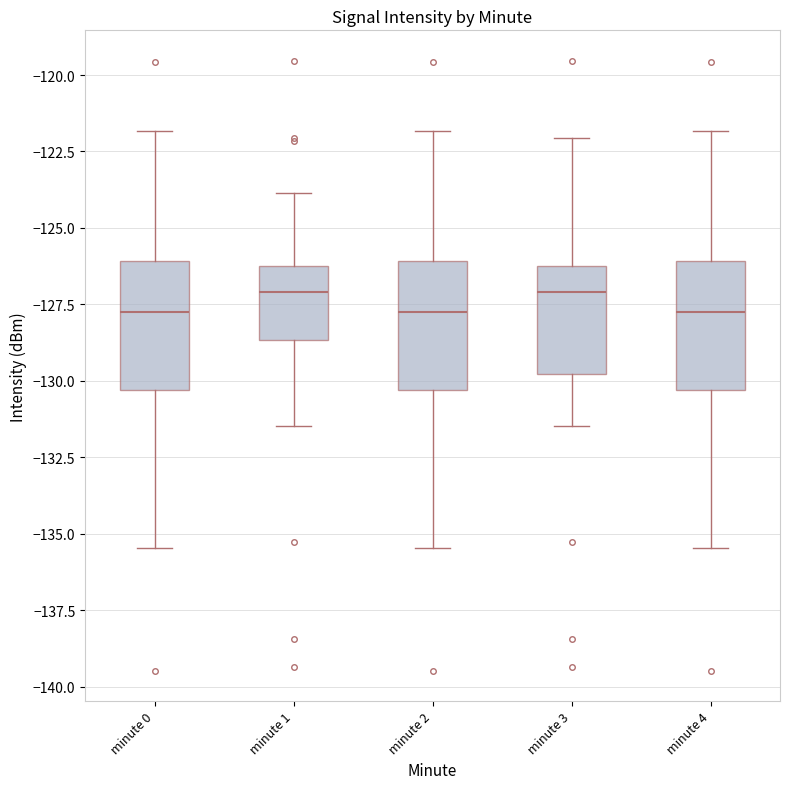

Reading left to right, read every box against the y-axis: the position of its median line, the range the box covers, and the ends of its whiskers. The values are not printed on the chart, so give them approximately, as read against the axis.

minute 0: median -127.5, box -130.5 to -126.0, whiskers -135.5 to -122.0
minute 1: median -127.0, box -128.5 to -126.0, whiskers -131.5 to -124.0
minute 2: median -127.5, box -130.5 to -126.0, whiskers -135.5 to -122.0
minute 3: median -127.0, box -130.0 to -126.0, whiskers -131.5 to -122.0
minute 4: median -127.5, box -130.5 to -126.0, whiskers -135.5 to -122.0